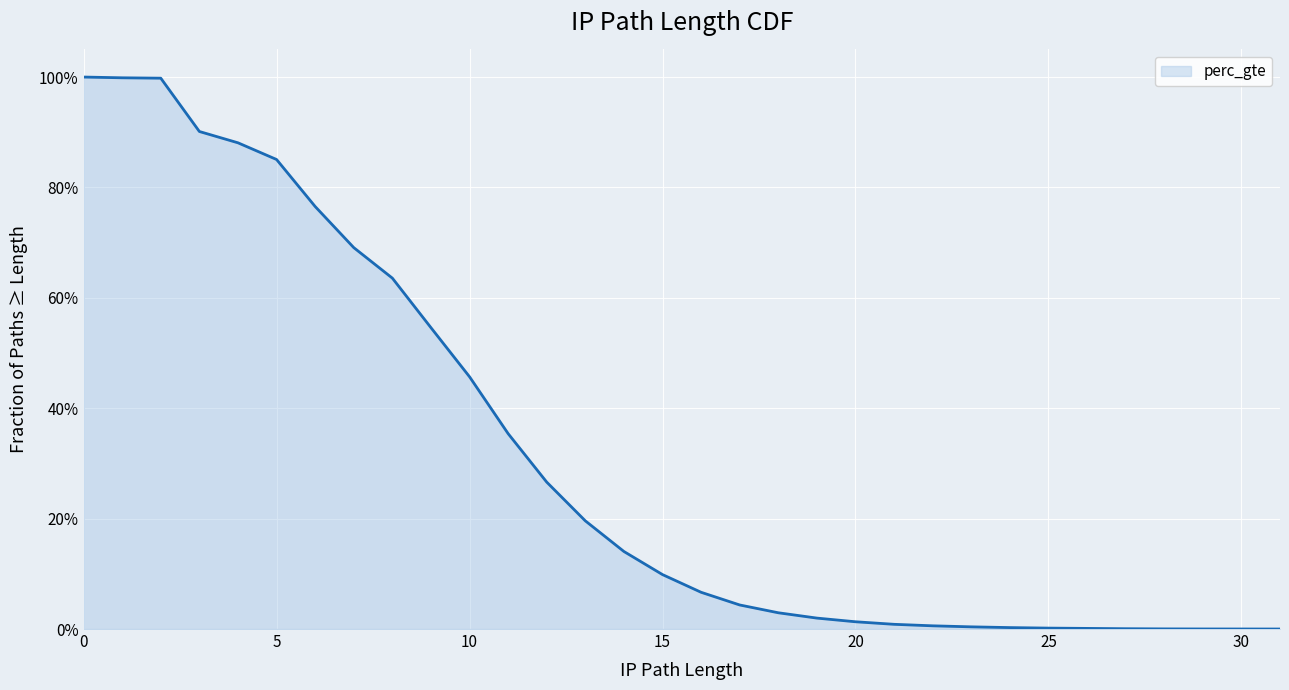

Does the chart have visible grid lines?

Yes